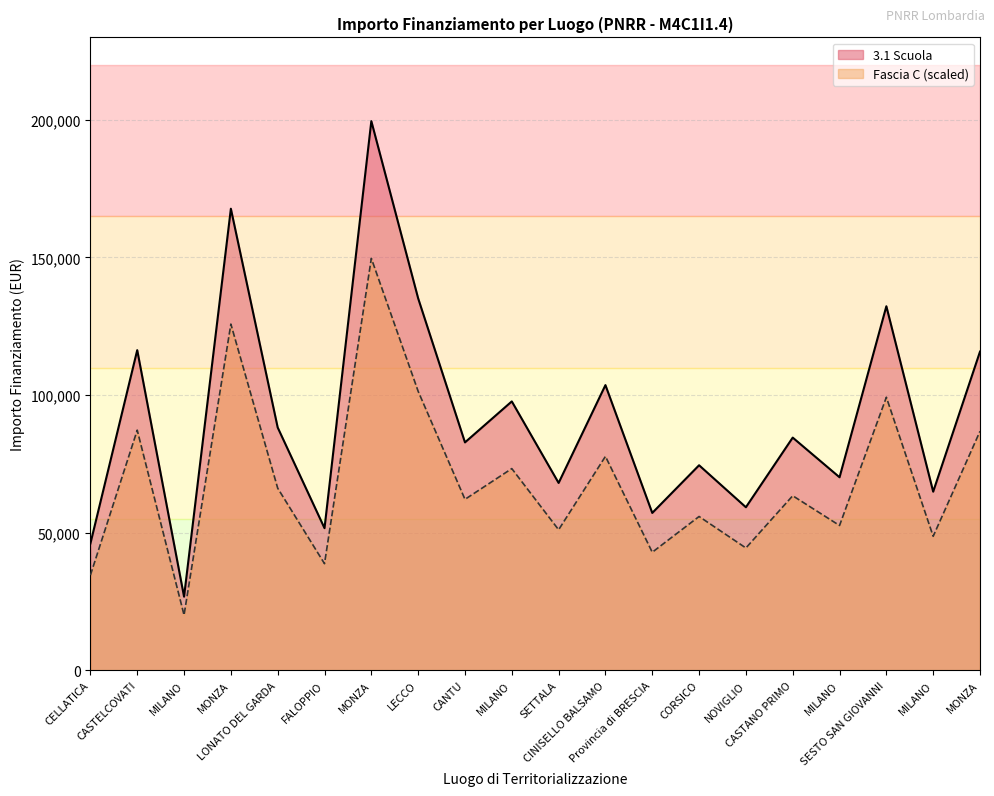

How many lines are shown in the chart?

2